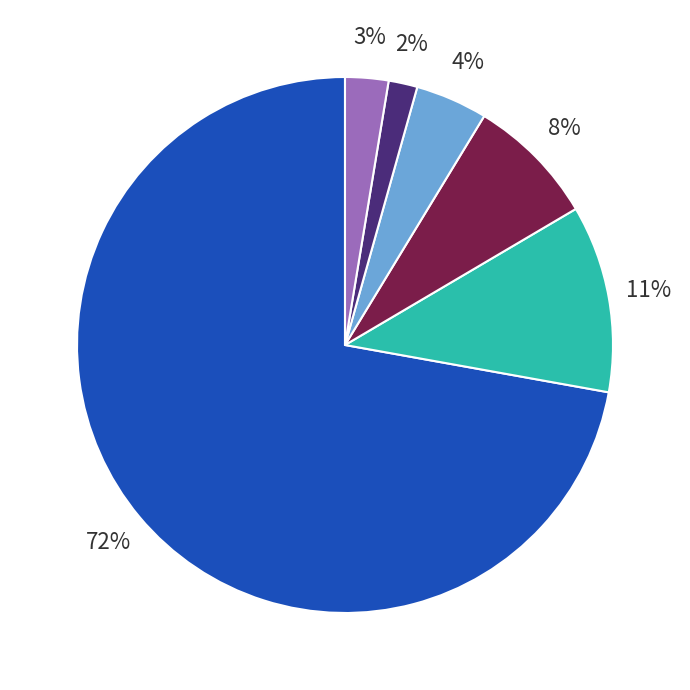

Is there any slice that represents more than half of the pie?

Yes